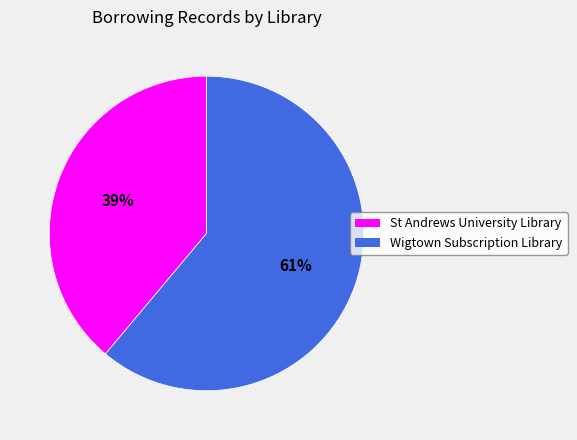

Is there a majority slice in this chart?

Yes